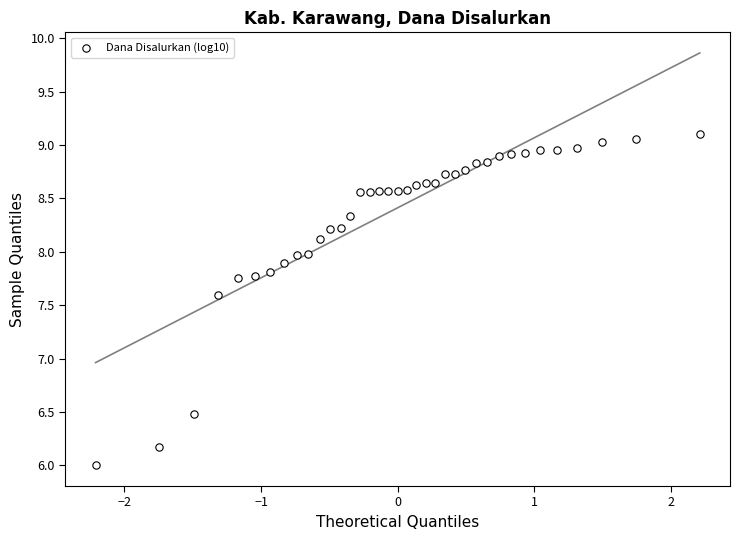

What is the range of Y values (max minus min)?

3.1